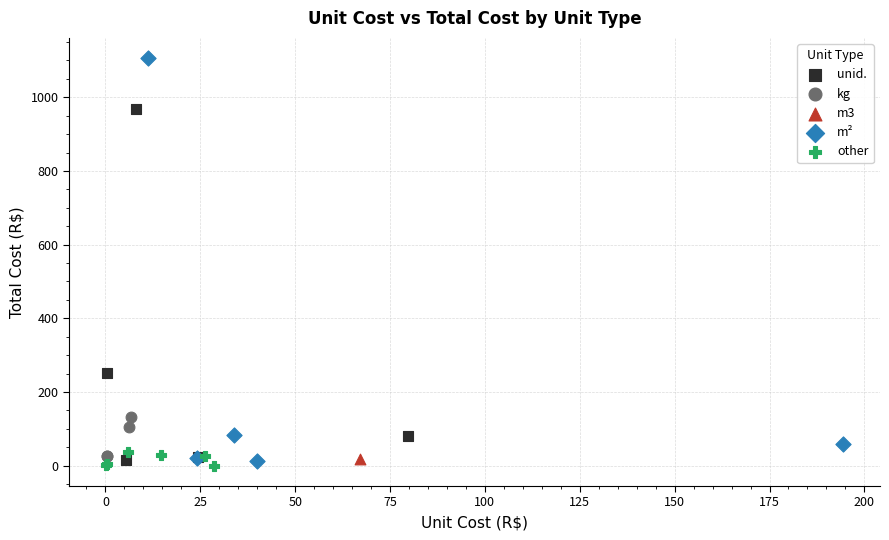

What are all the series names shown in the legend?

unid., kg, m3, m², other